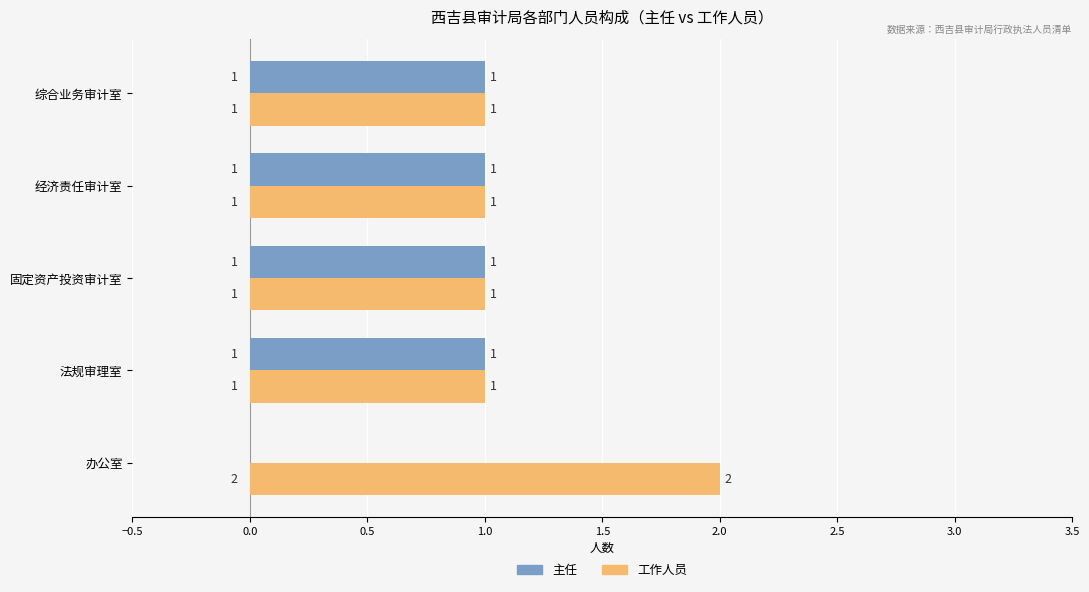

Which label corresponds to the largest value in the chart?

办公室